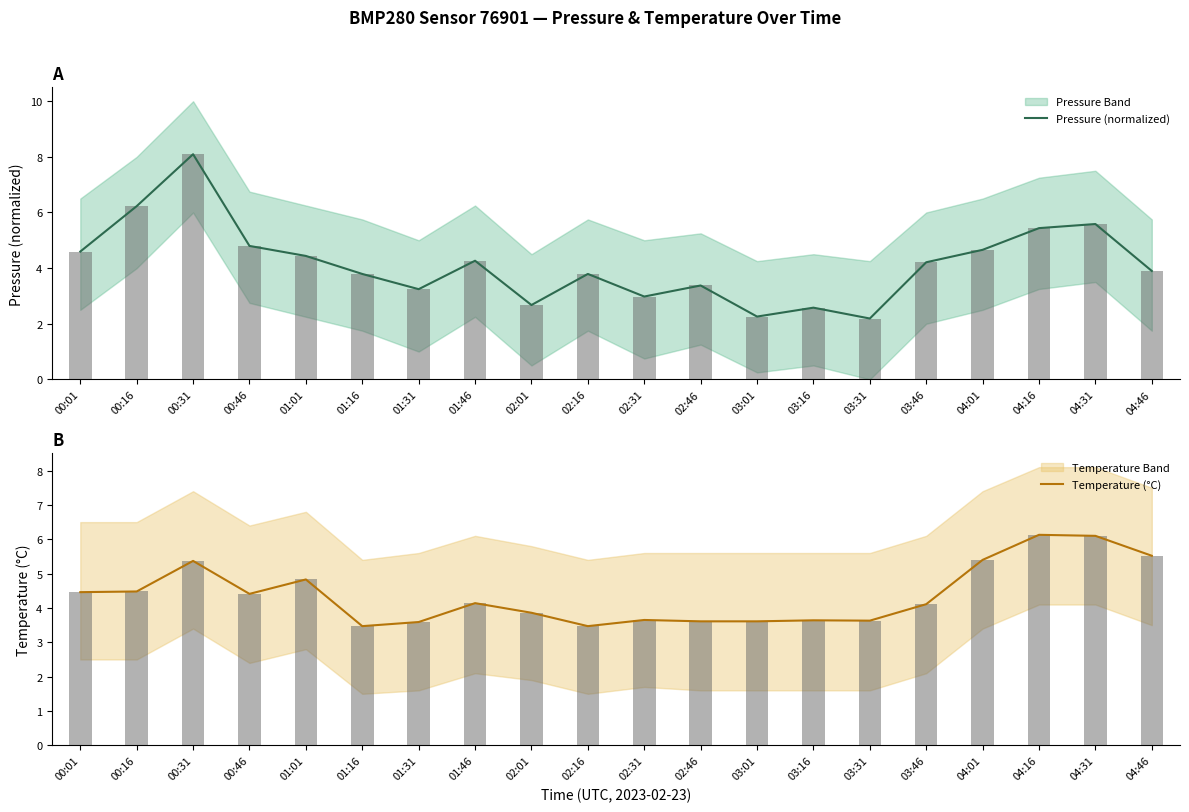

Which series has the widest spread of values?

Pressure (normalized)